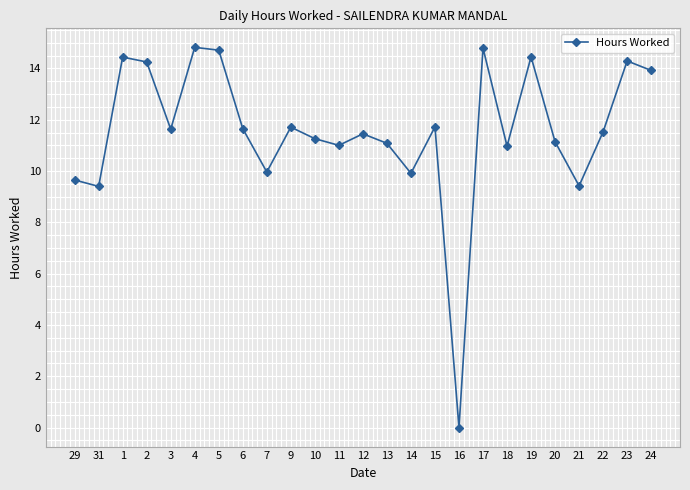

How many points are higher than both their immediate neighbors (excluding endpoints)?

8